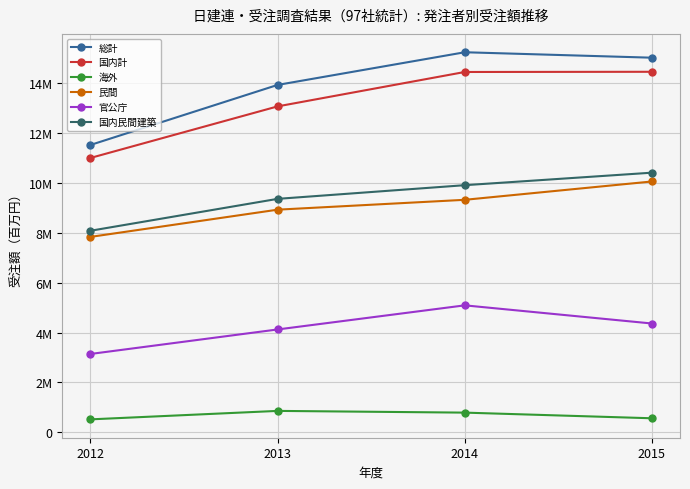

What are all the series names shown in the legend?

総計, 国内計, 海外, 民間, 官公庁, 国内民間建築